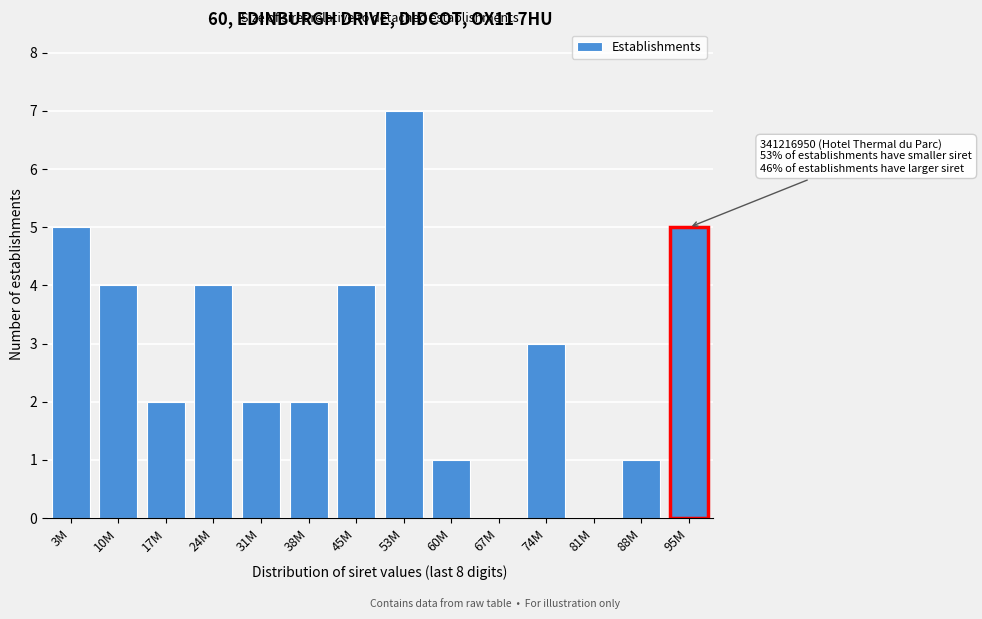

Reading left to right, what are all the values shown in this chart?

3M=5	10M=4	17M=2	24M=4	31M=2	38M=2	45M=4	53M=7	60M=1	67M=0	74M=3	81M=0	88M=1	95M=5